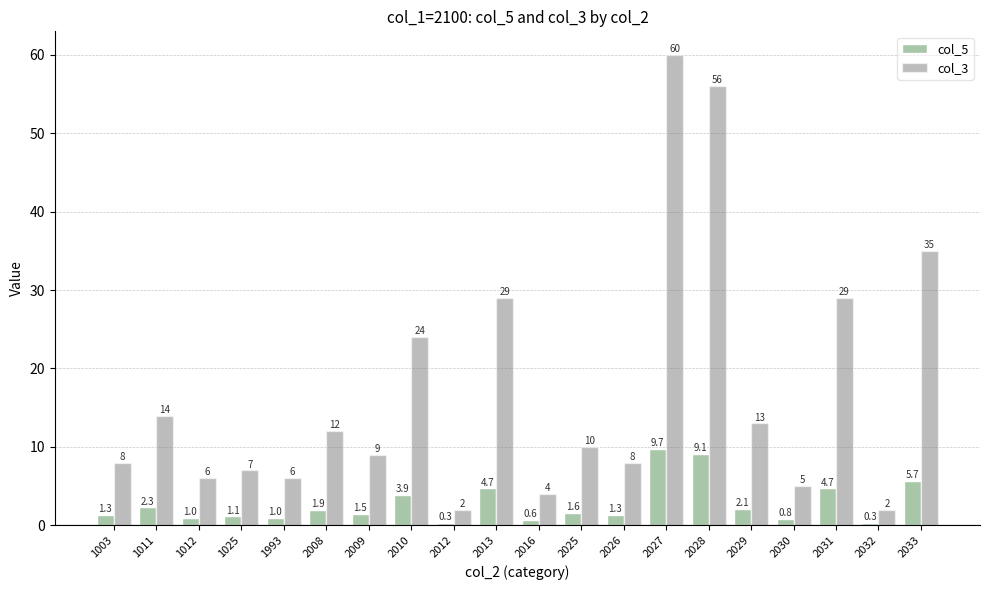

Is it true that col_3 equals 9.2 at 2013?

False